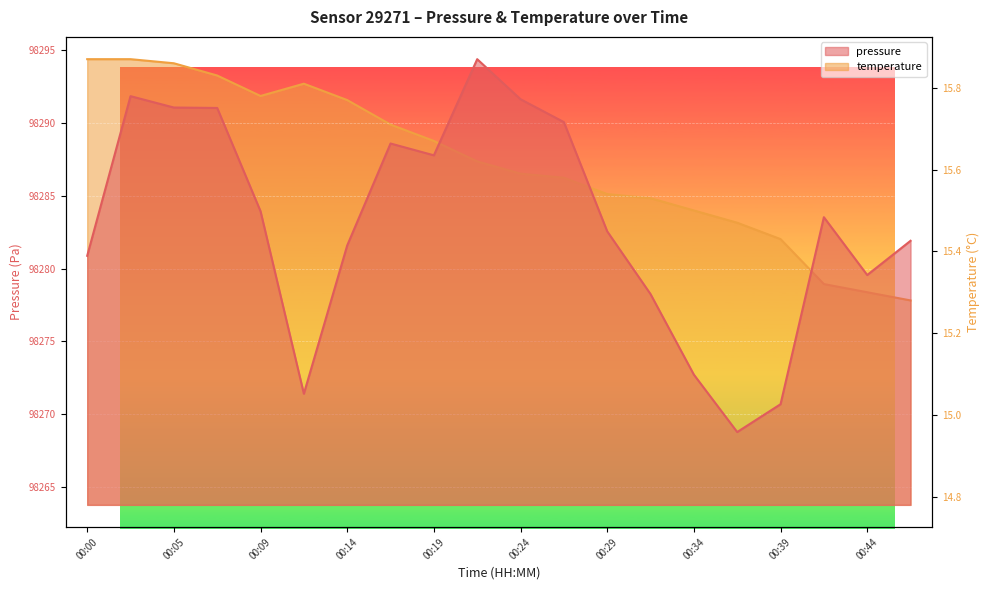

In temperature, how many points are lower than both neighbors (excluding endpoints)?

1